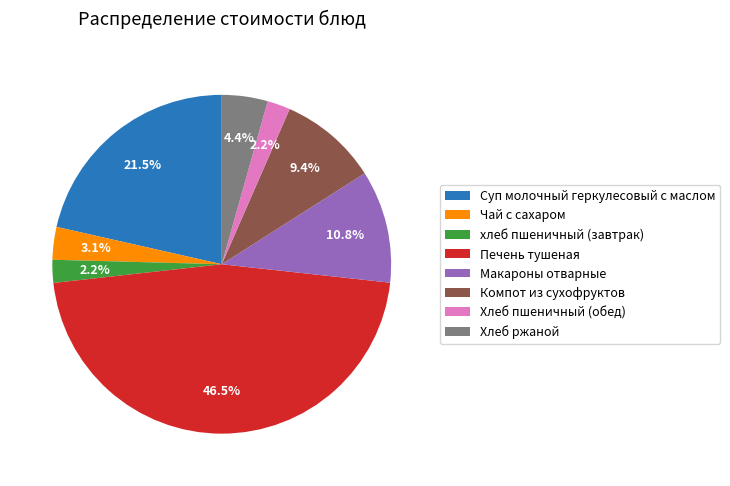

Which slice is the largest?

Печень тушеная